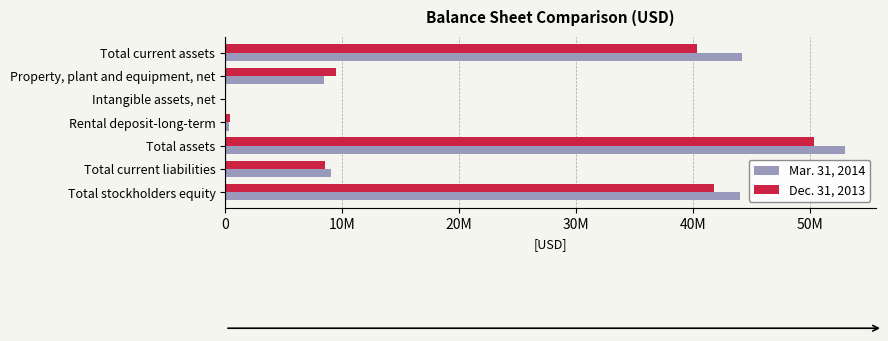

Rank the series by their maximum value, from lowest to highest.

Dec. 31, 2013, Mar. 31, 2014